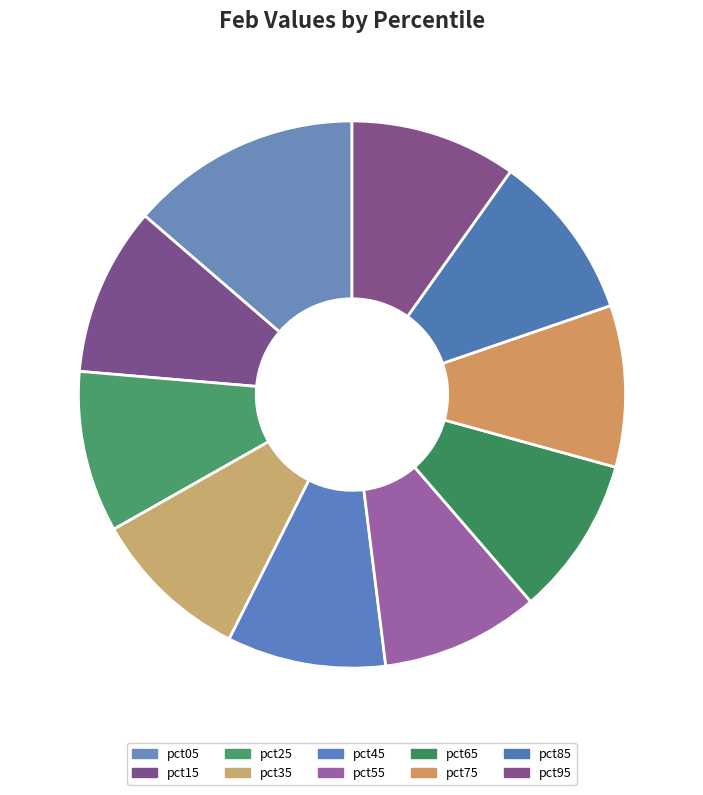

To the nearest percent, what is the difference between the pct85 and pct45 slice percentages?

1%